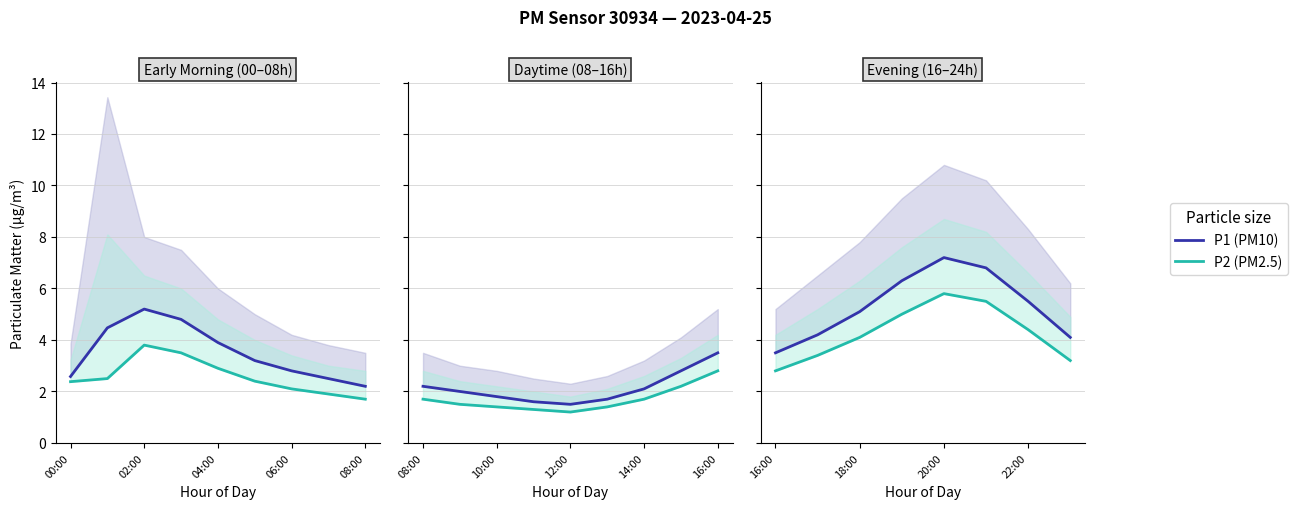

What is the difference between the highest and lowest values at 06:00?

1.3